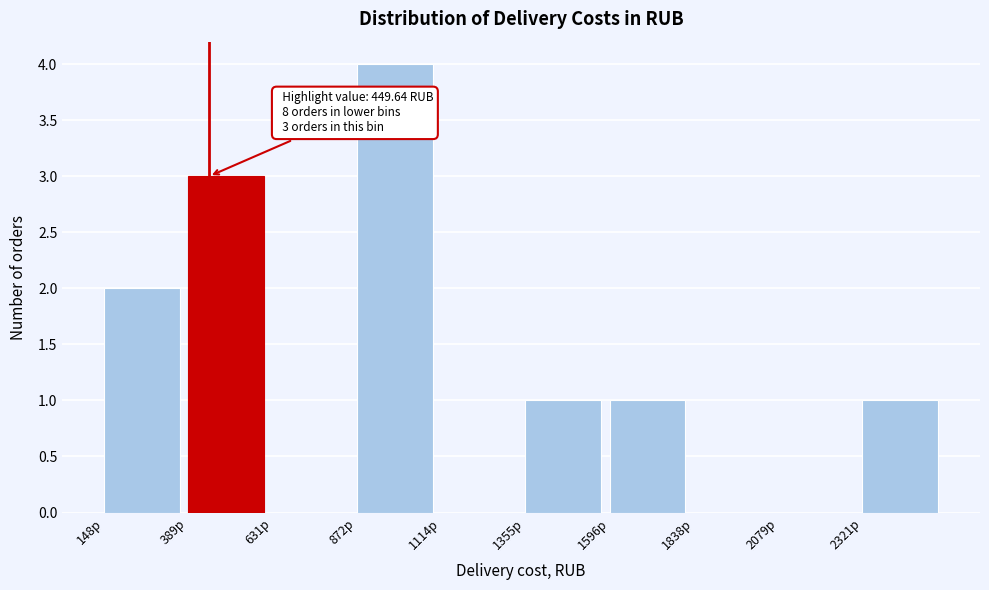

Over which range of the x-axis is the bar tallest?

850 to 1100